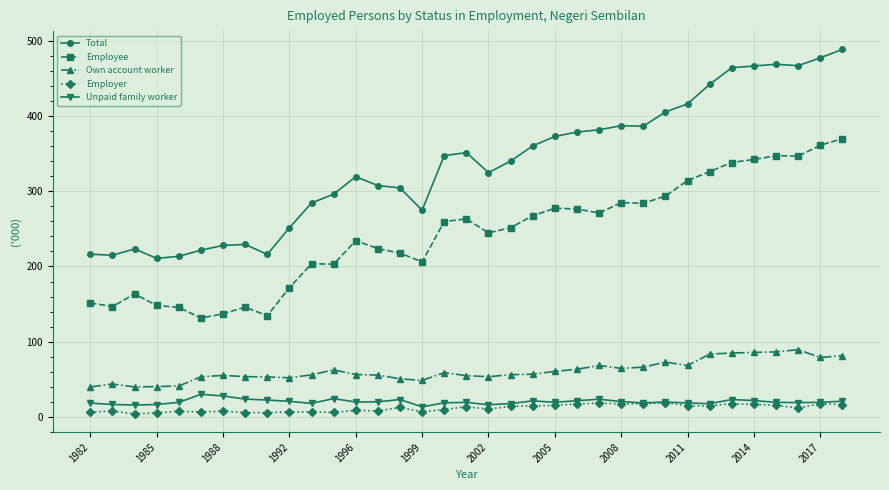

True or false: Employer has more than 1 interior local peaks.

True